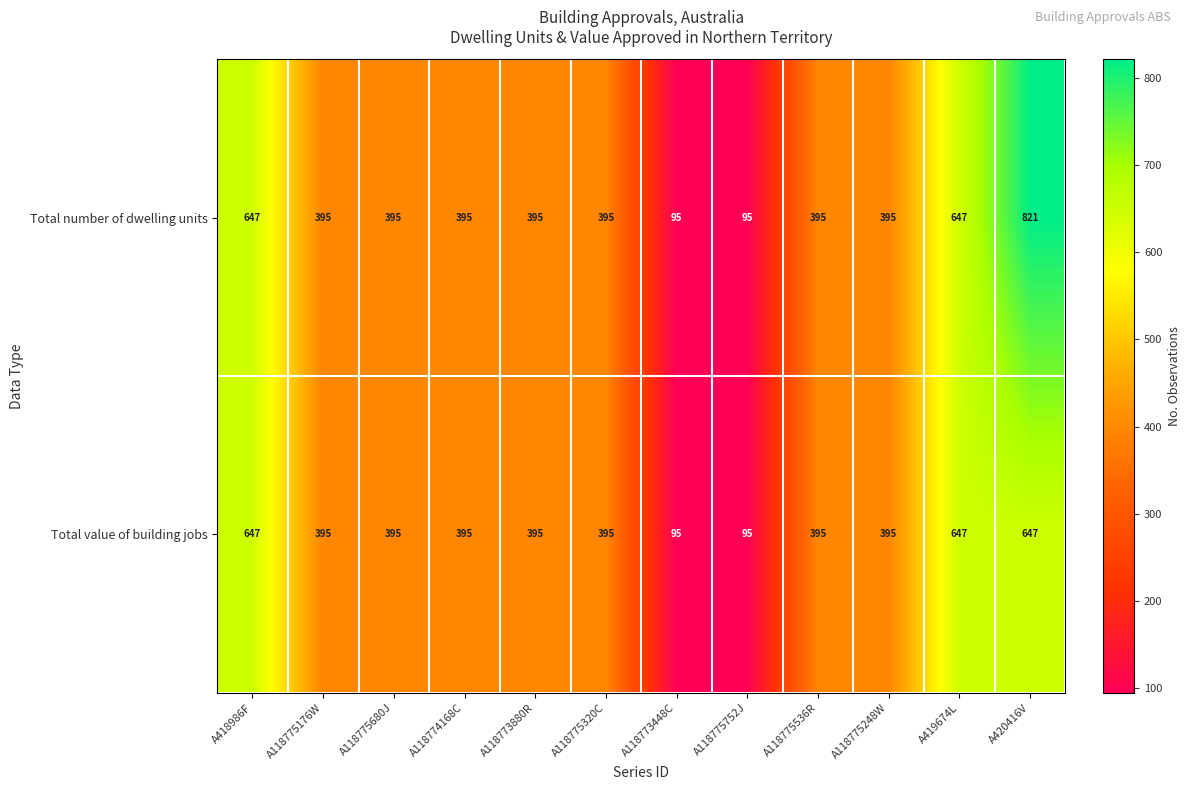

Which series has the largest total across all categories?

Total number of dwelling units